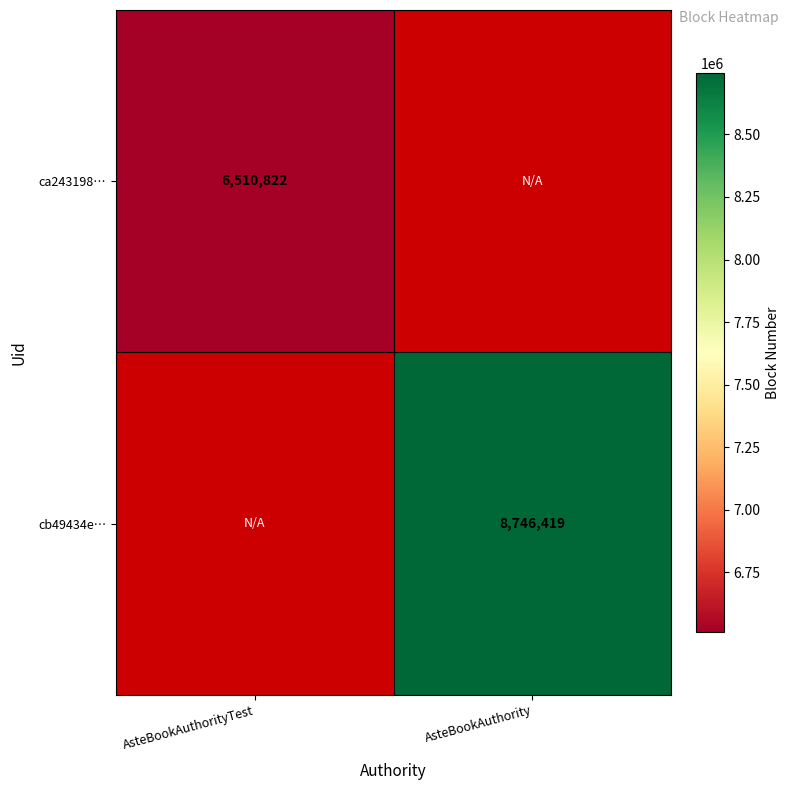

Is the value of ca243198… at AsteBookAuthorityTest greater than the value of cb49434e… at AsteBookAuthority?

No